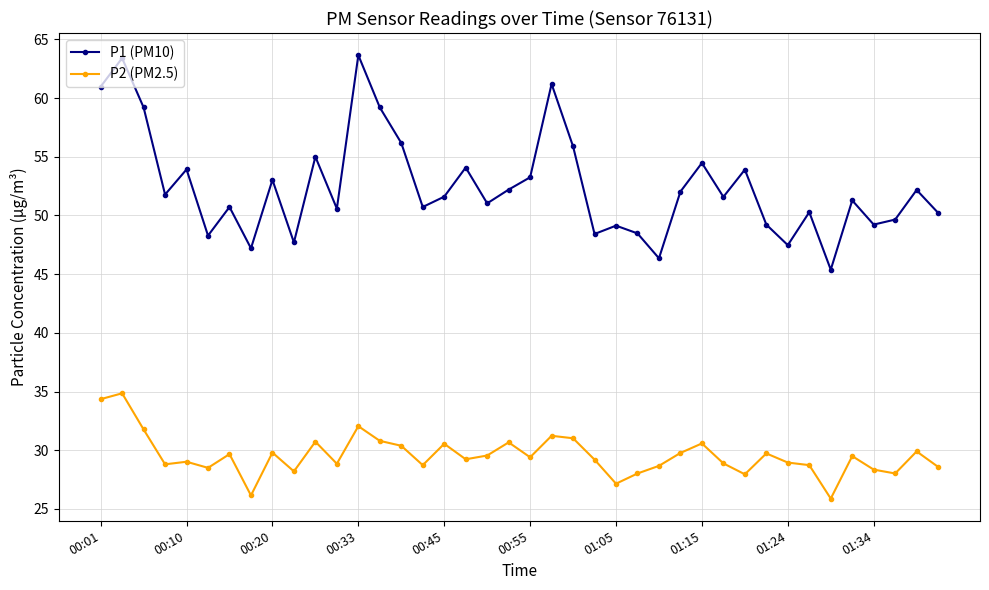

True or false: P2 (PM2.5) has more than 0 interior local peaks.

True